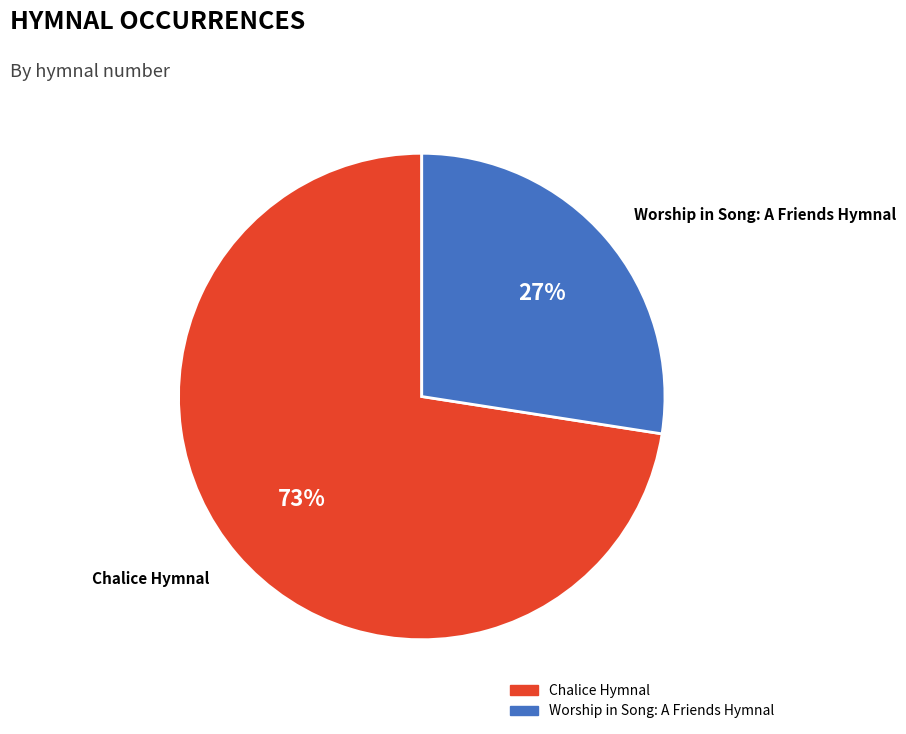

Between Chalice Hymnal and Worship in Song: A Friends Hymnal, which is larger?

Chalice Hymnal